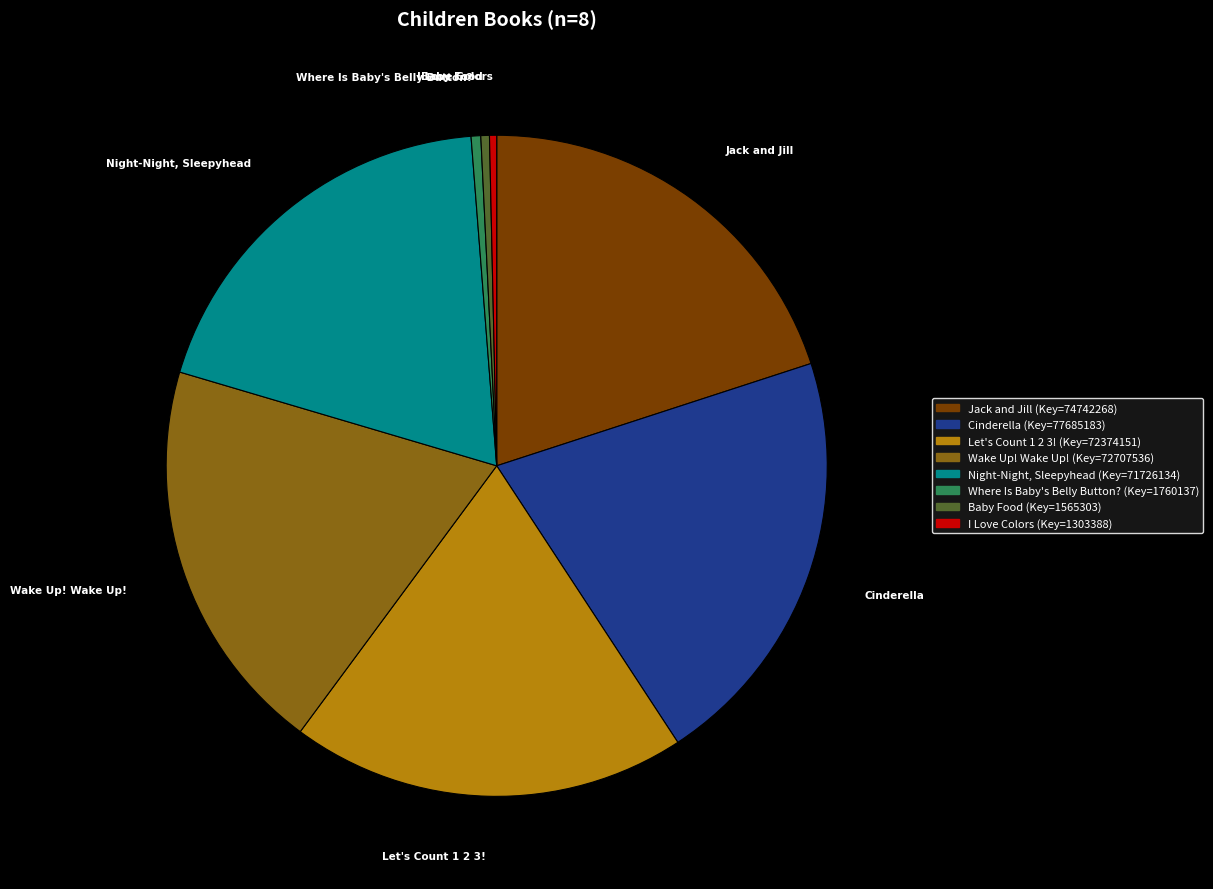

Which slice is the largest?

Cinderella